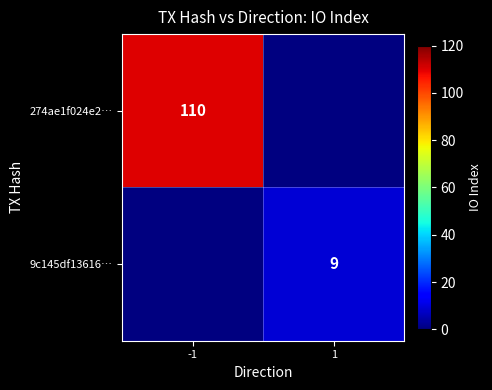

The 274ae1f024e2… series shows 51 at -1. True or false?

False